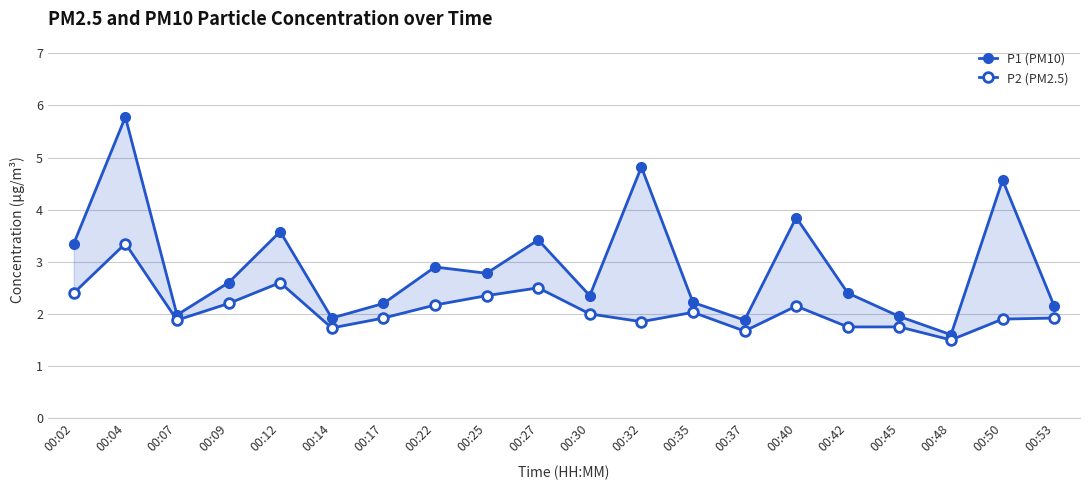

Does the chart display data point markers on the line(s)?

Yes